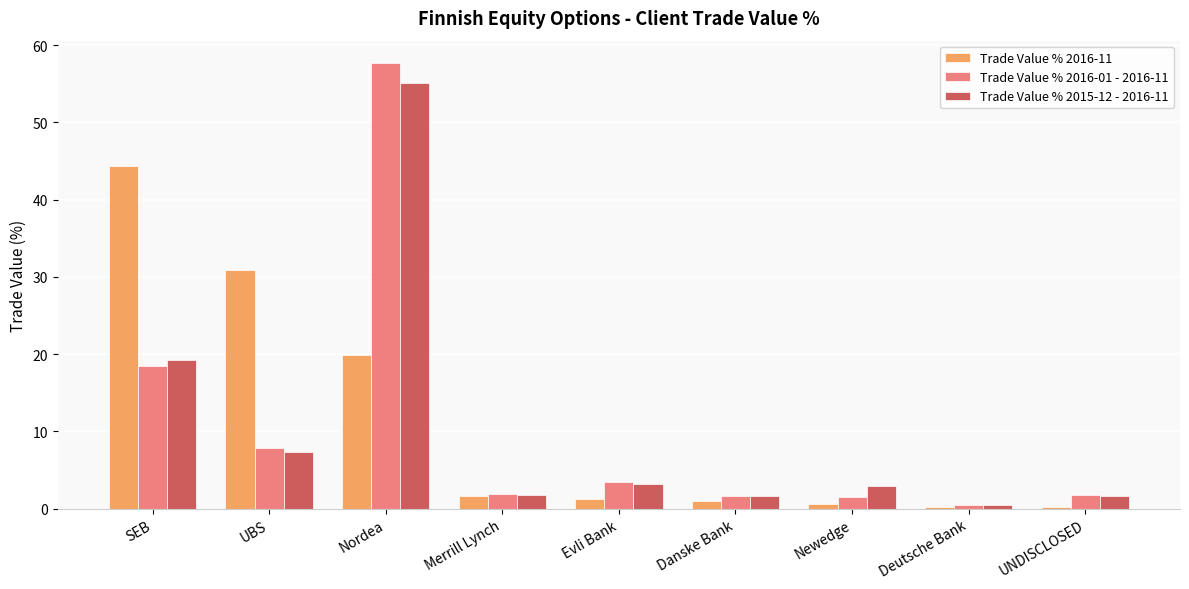

What is the label of the 2nd bar from the left?

UBS